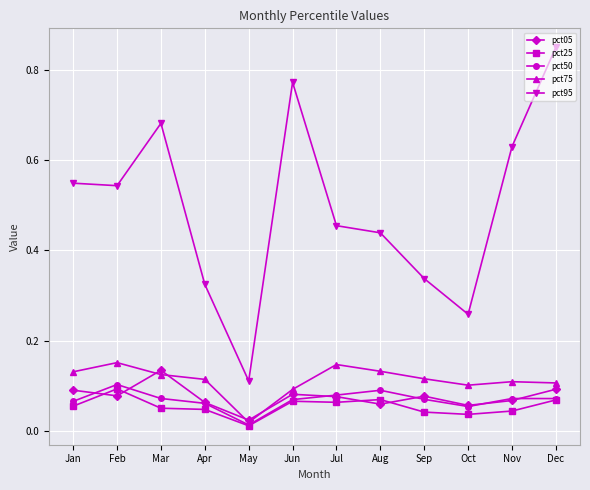

True or false: pct25 has more than 0 interior local peaks.

True